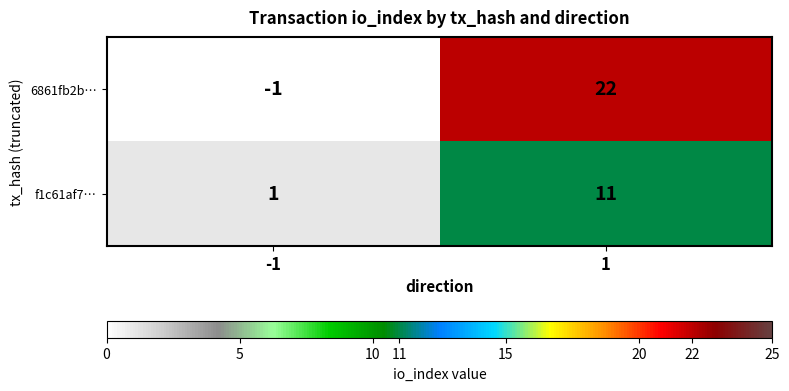

The f1c61af7… series shows 4 at 1. True or false?

False